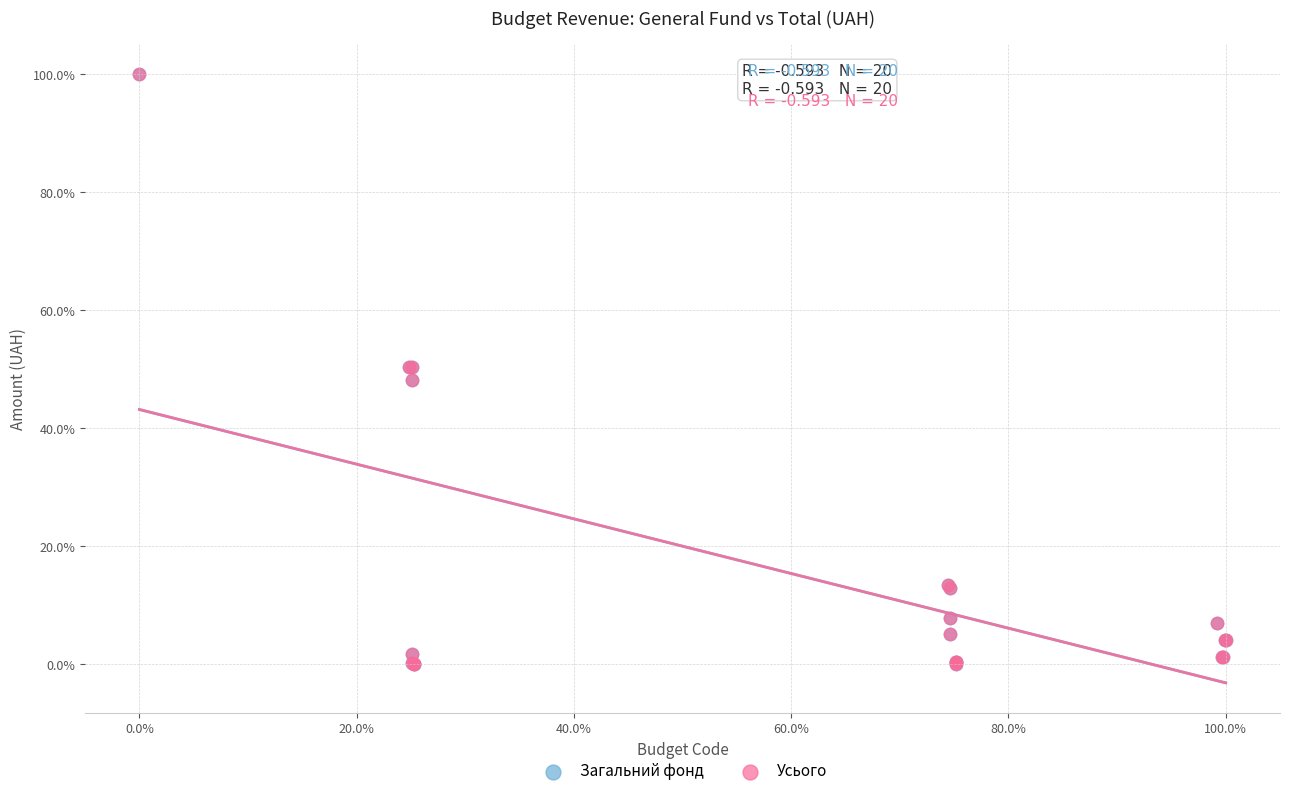

What are all the series names shown in the legend?

Загальний фонд, Усього